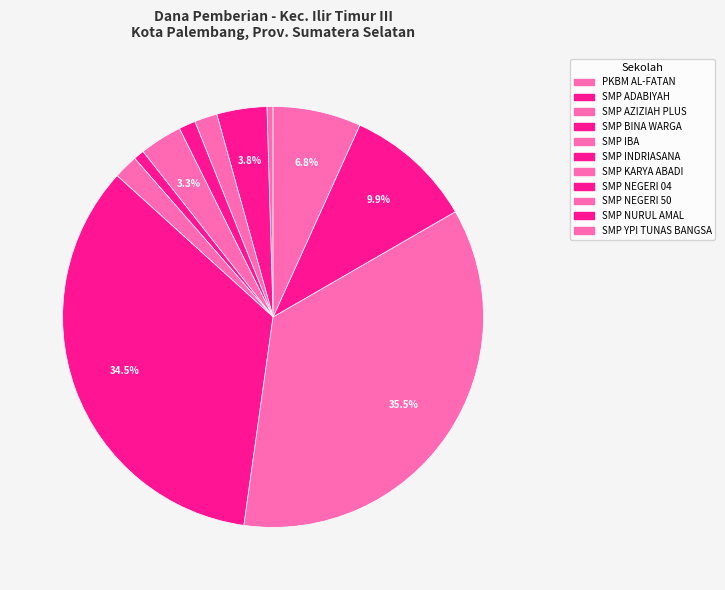

Which slice is the smallest?

PKBM AL-FATAN ATHARRAZKA